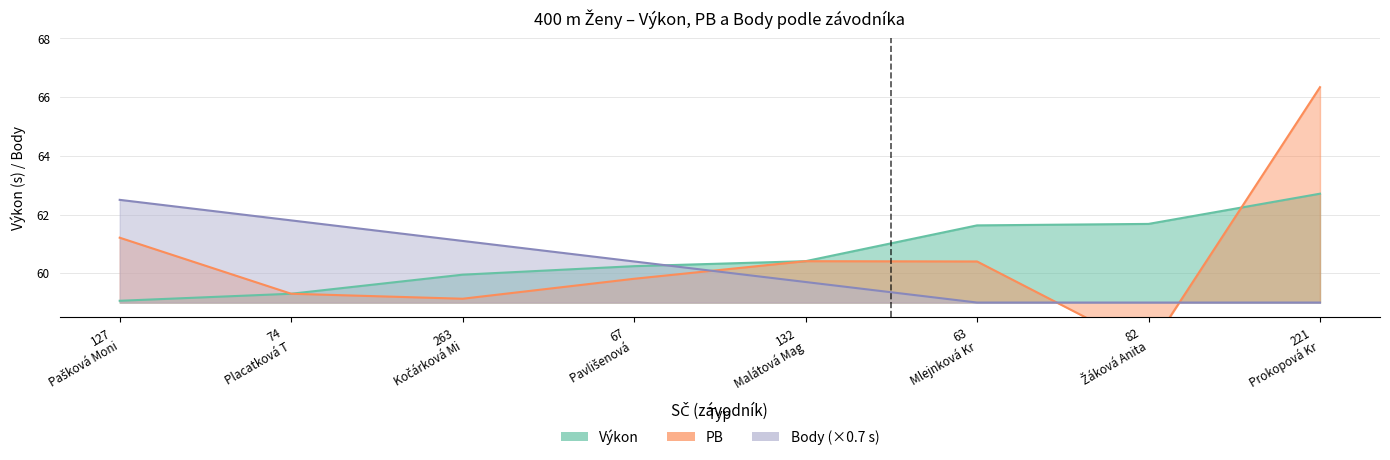

What is the difference between the Body values at 221 Prokopová Kr and 132 Malátová Mag?

0.7